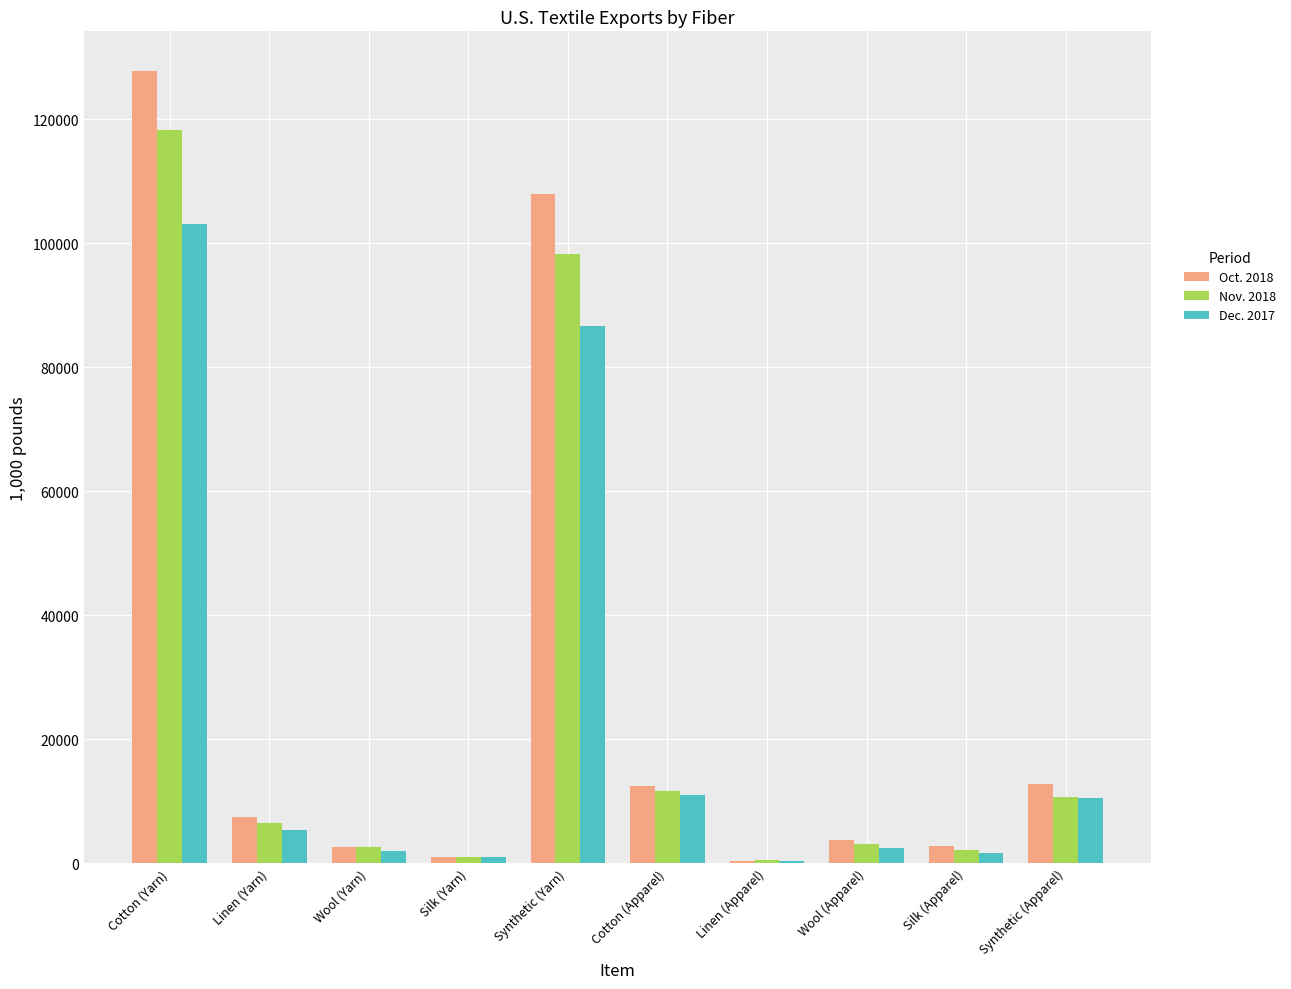

What is the difference between the Nov. 2018 values at Silk (Apparel) and Silk (Yarn)?

1230.9